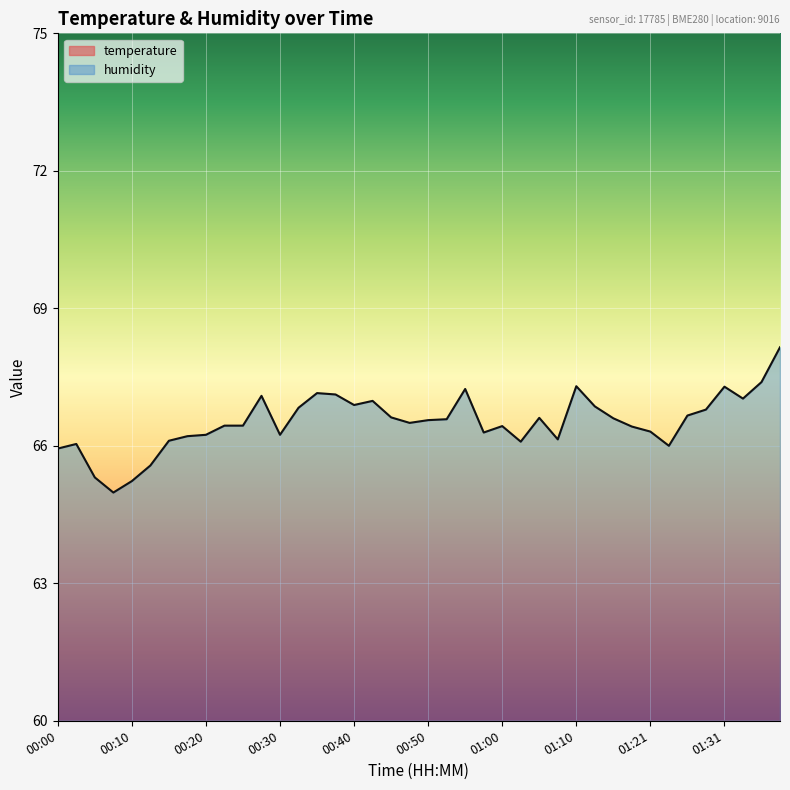

Which series has the largest total across all categories?

humidity